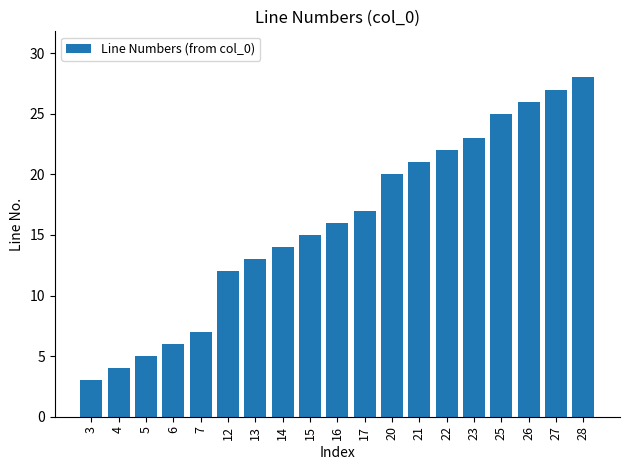

Reading left to right, extract all data points from this chart.

3=3	4=4	5=5	6=6	7=7	12=12	13=13	14=14	15=15	16=16	17=17	20=20	21=21	22=22	23=23	25=25	26=26	27=27	28=28